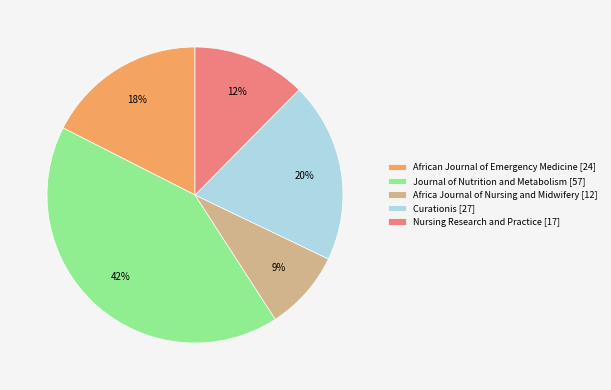

Count the number of slices in the pie.

5